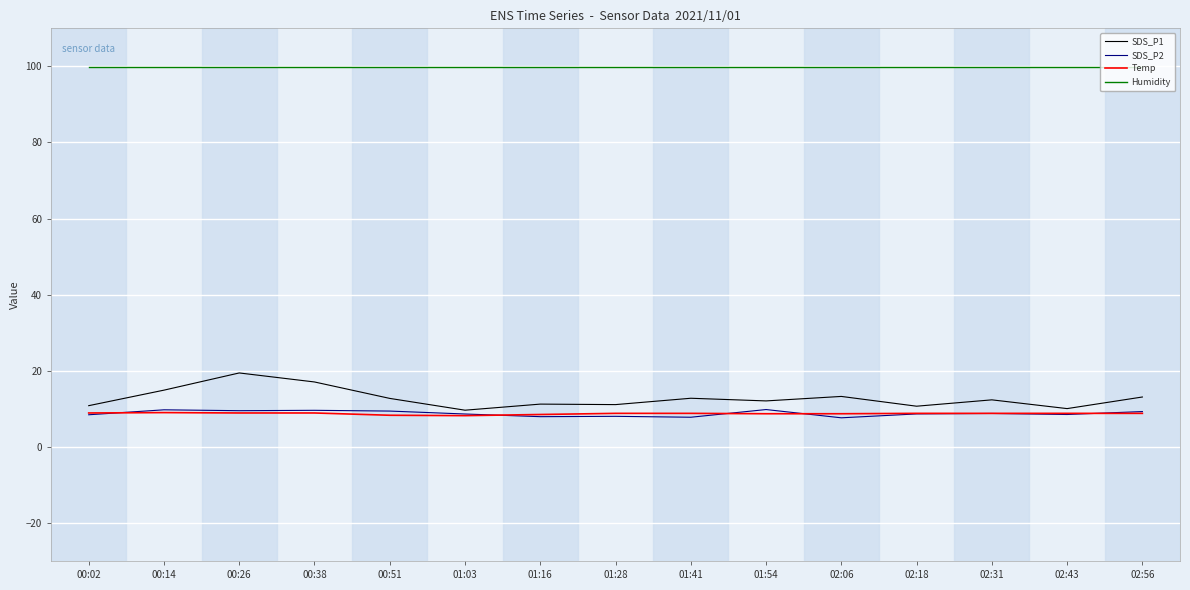

What is the highest value of the Temp series?

9.0